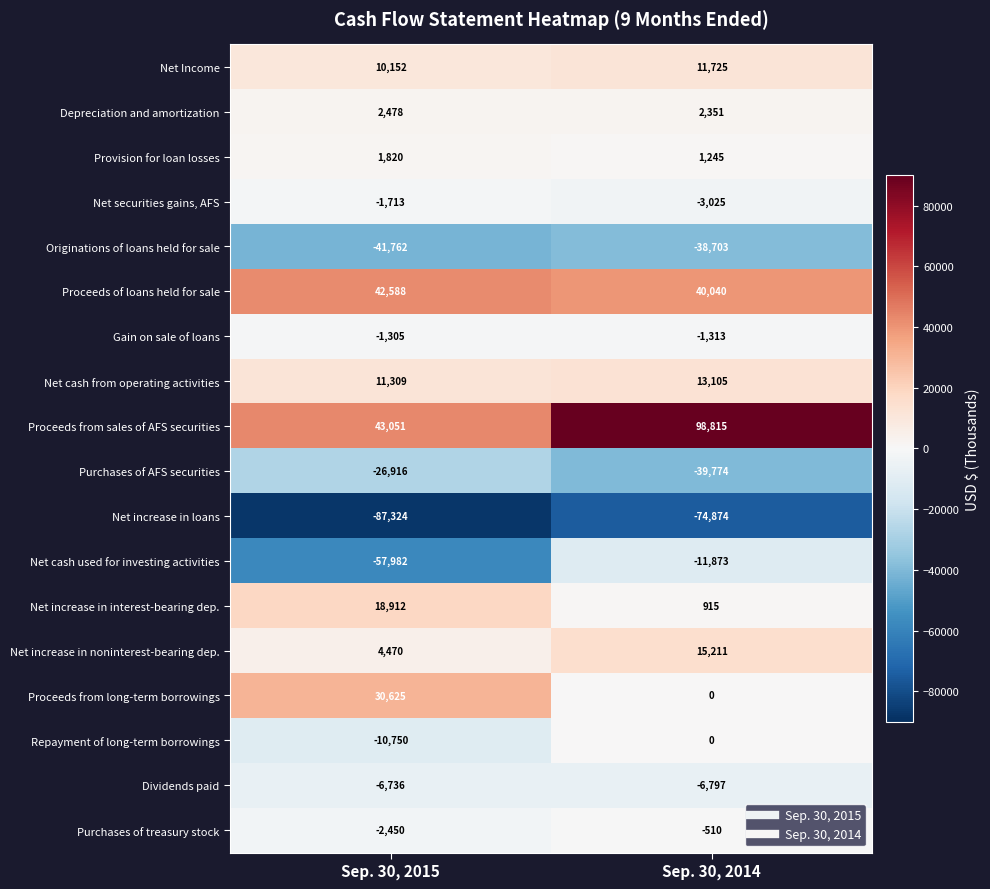

What is the difference between the Net increase in loans values at Sep. 30, 2015 and Sep. 30, 2014?

12450